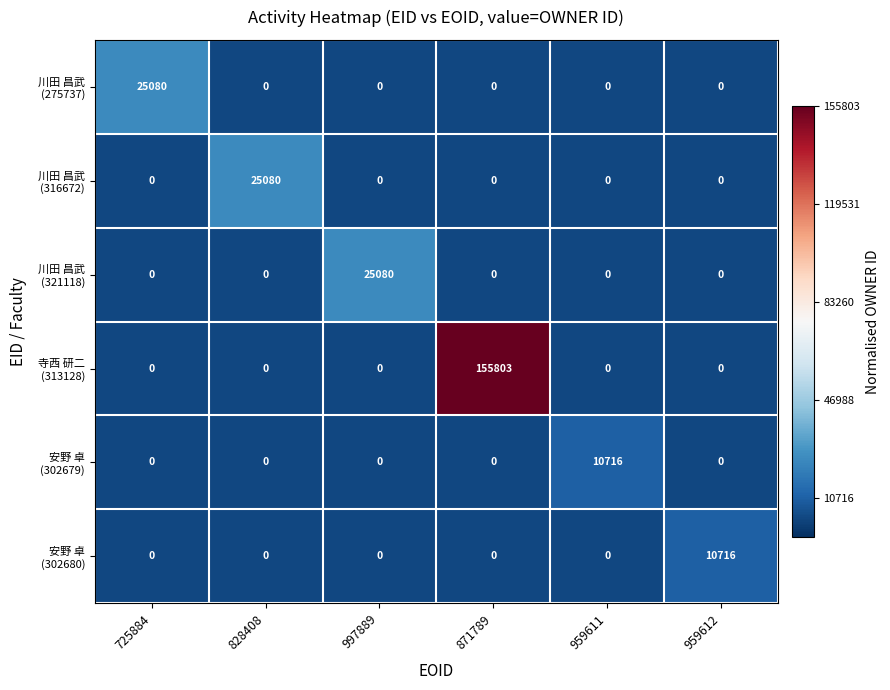

Count the number of categories in the chart.

6